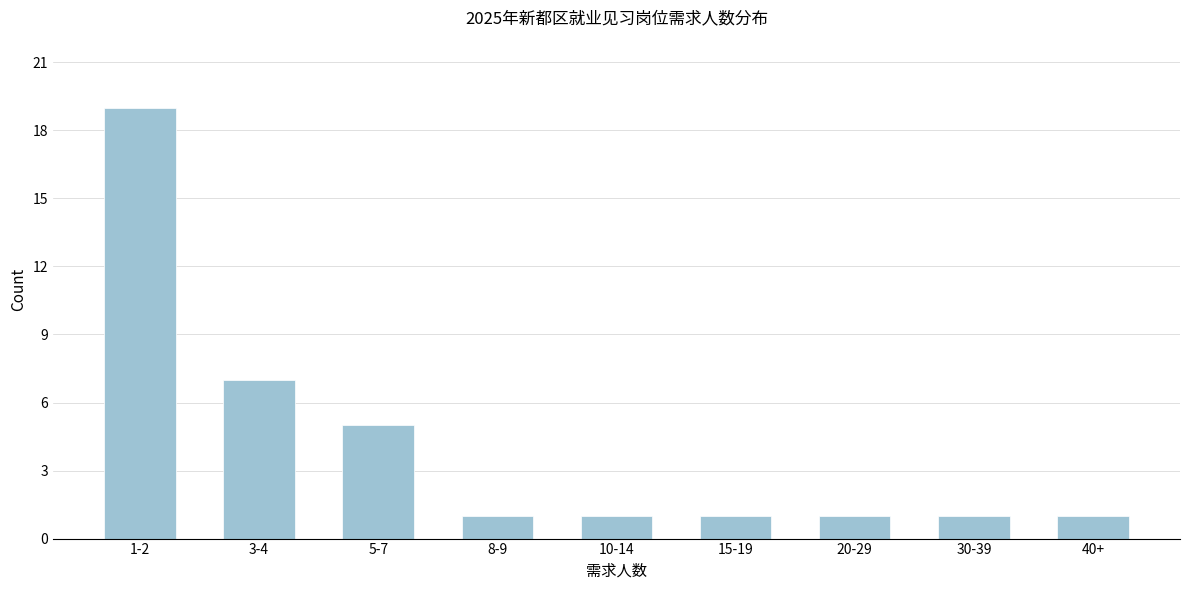

Reading right to left, list all the values displayed in this chart.

1	1	1	1	1	1	5	7	19